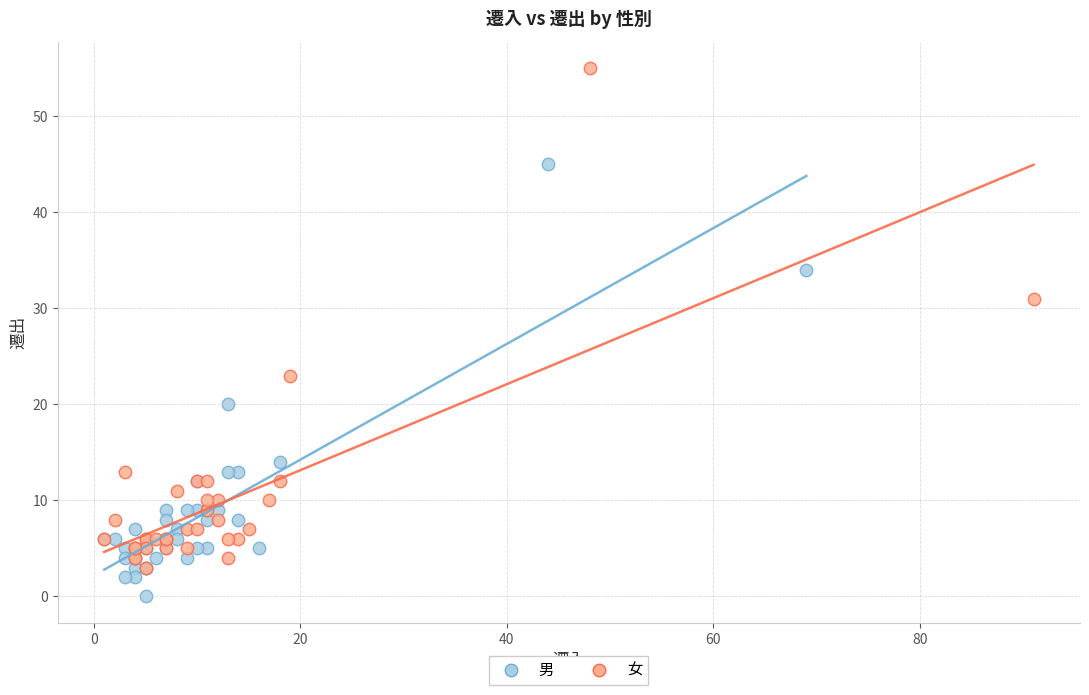

Which series has the widest spread of Y values?

女